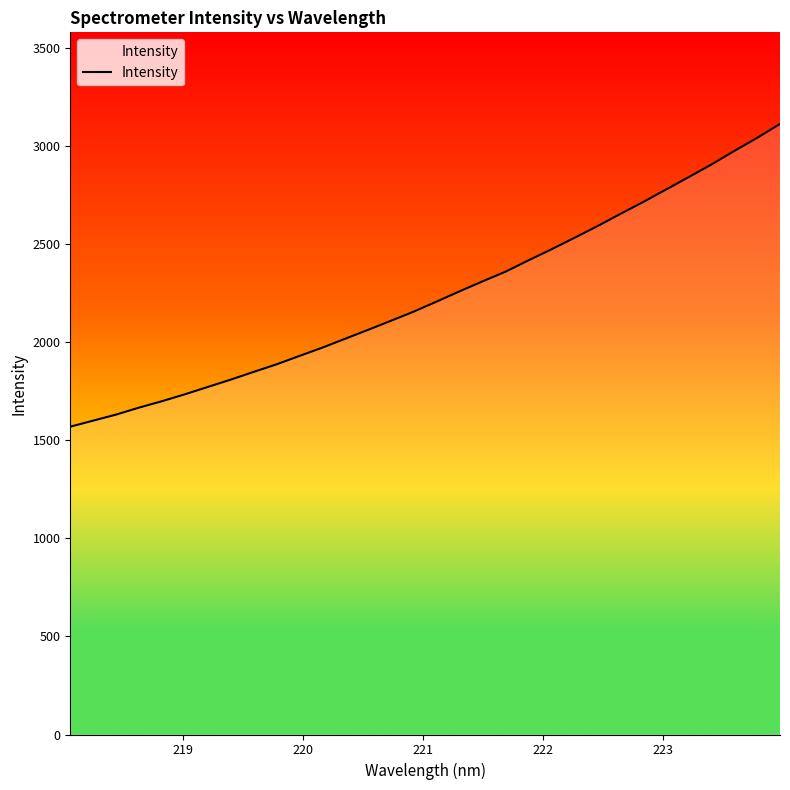

True or false: the data has more than 2 interior local peaks.

False